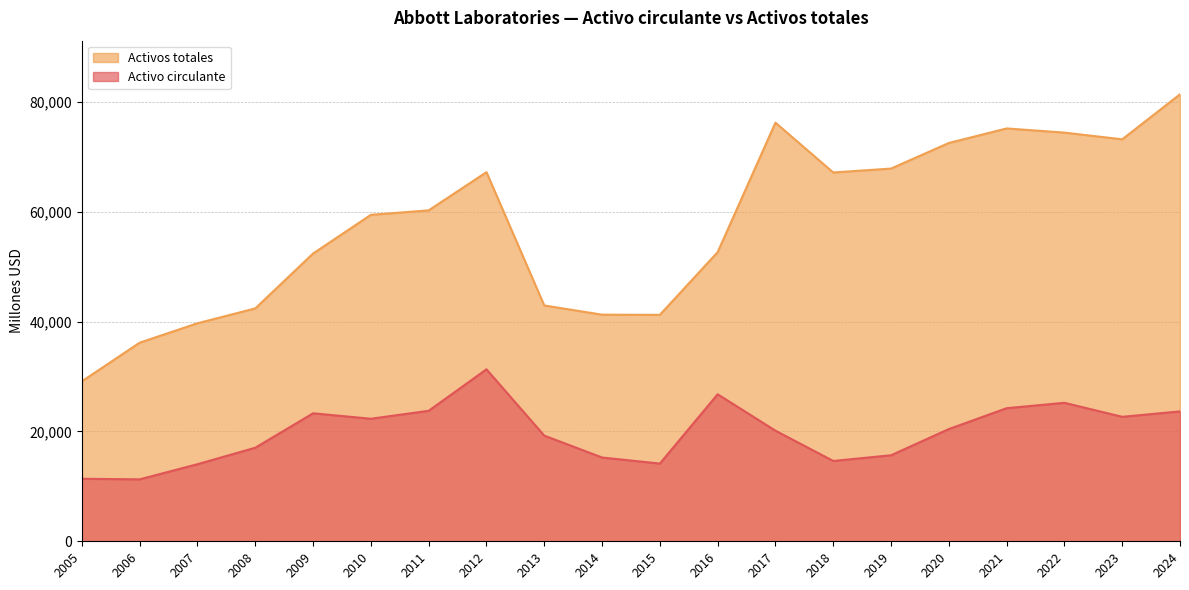

In Activo circulante, how many points are higher than both neighbors (excluding endpoints)?

4